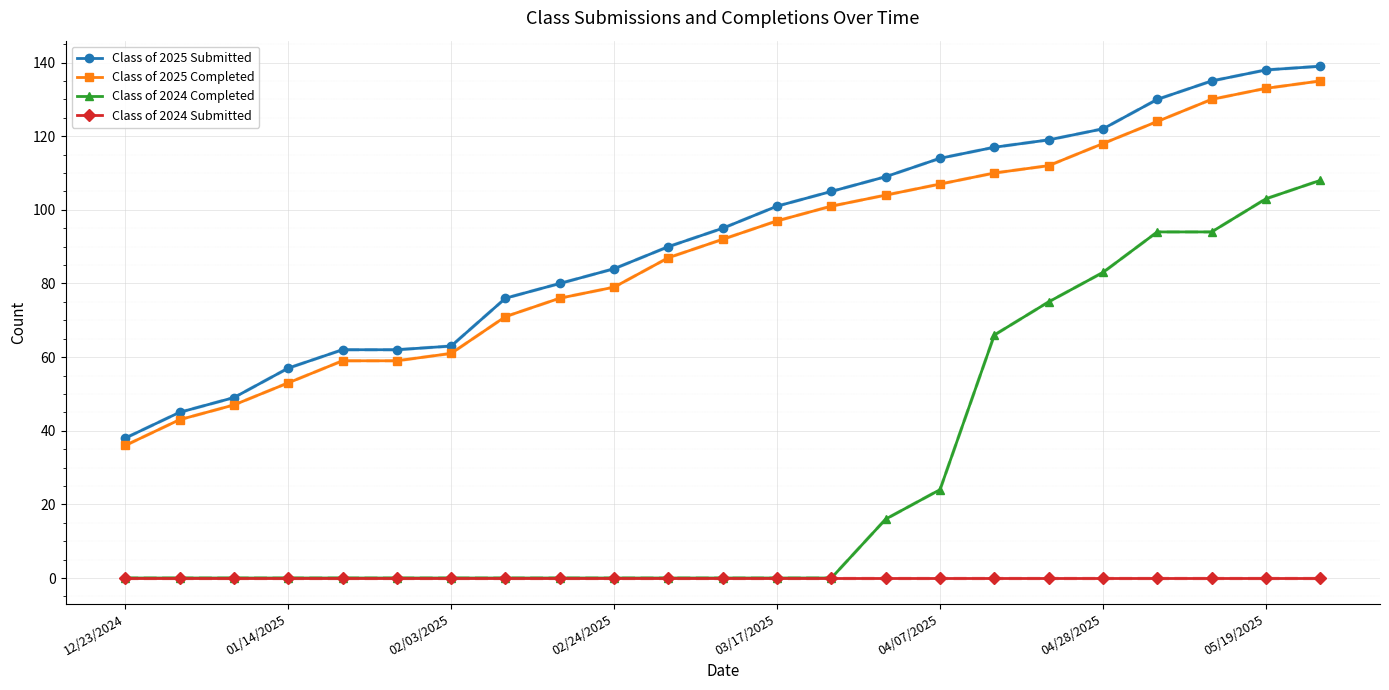

What is the maximum value shown in the chart?

139